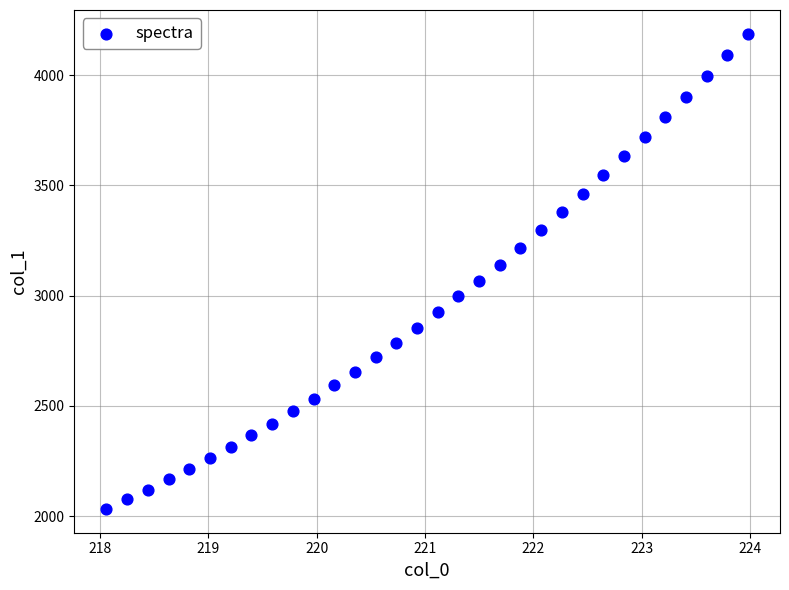

What is the range of X values (max minus min)?

5.9